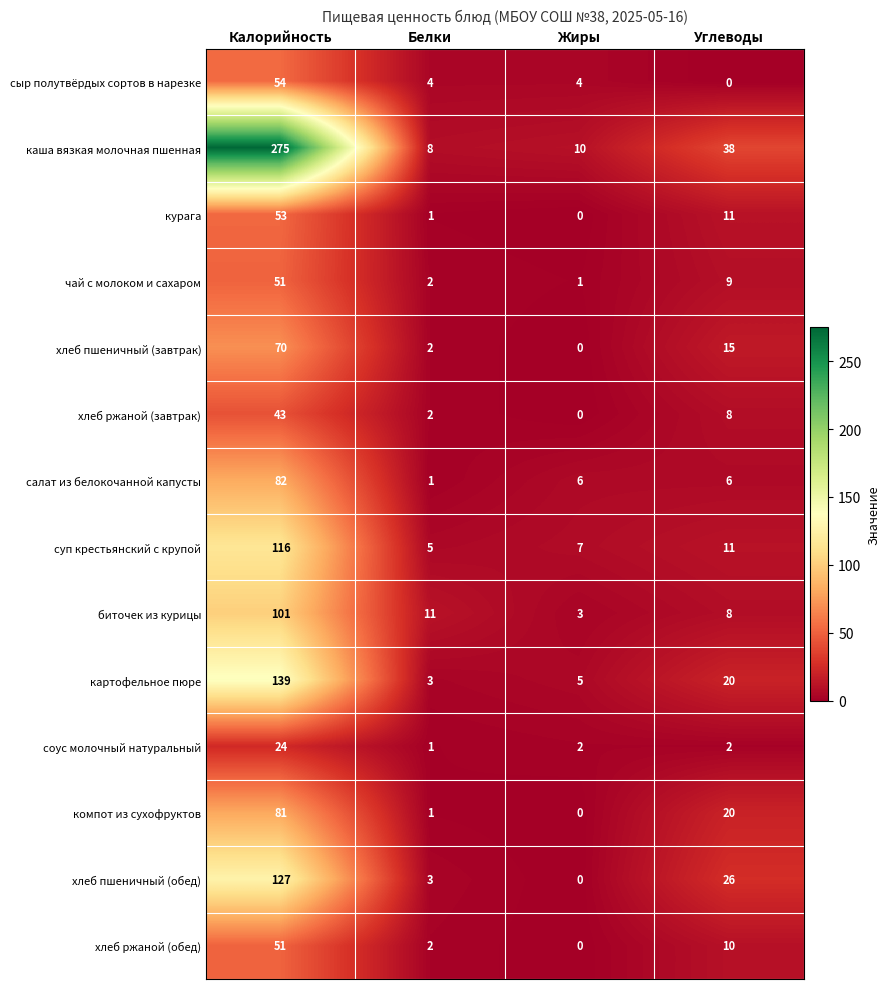

Between Белки and Углеводы, which series saw the biggest shift?

каша вязкая молочная пшенная